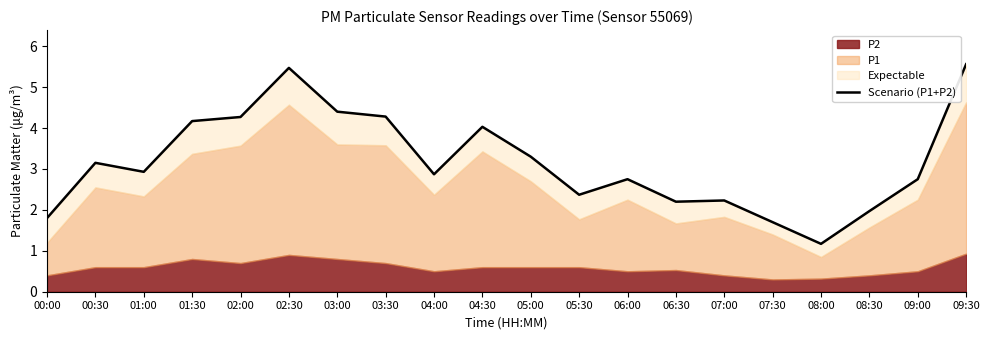

What position from the right is 07:00?

6